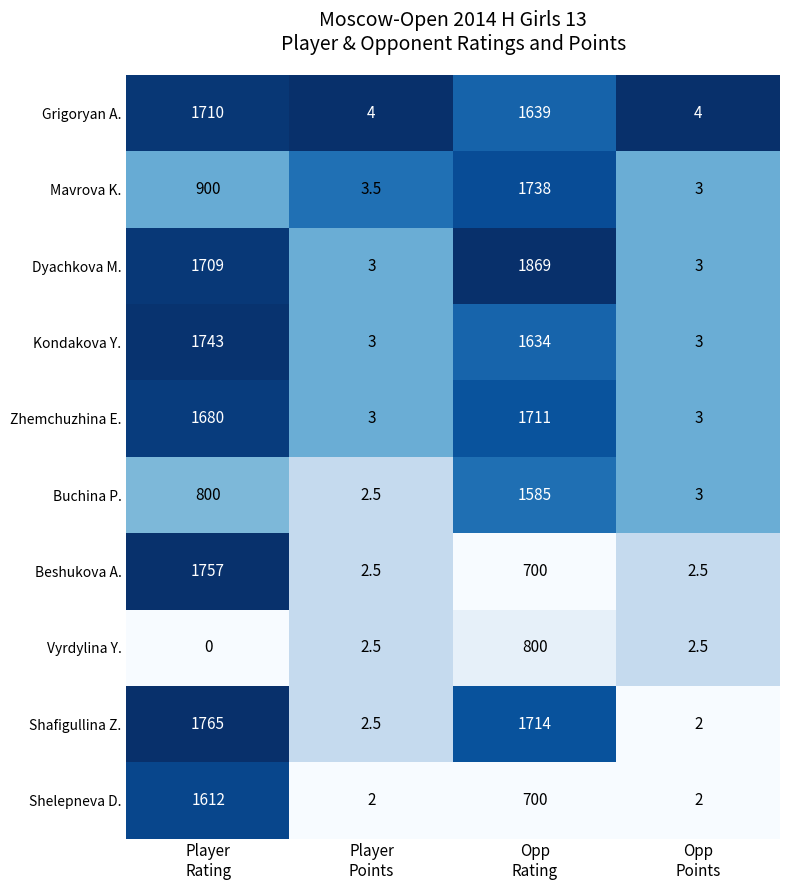

Rank the series by their maximum value, from highest to lowest.

Dyachkova M., Shafigullina Z., Beshukova A., Kondakova Y., Mavrova K., Zhemchuzhina E., Grigoryan A., Shelepneva D., Buchina P., Vyrdylina Y.